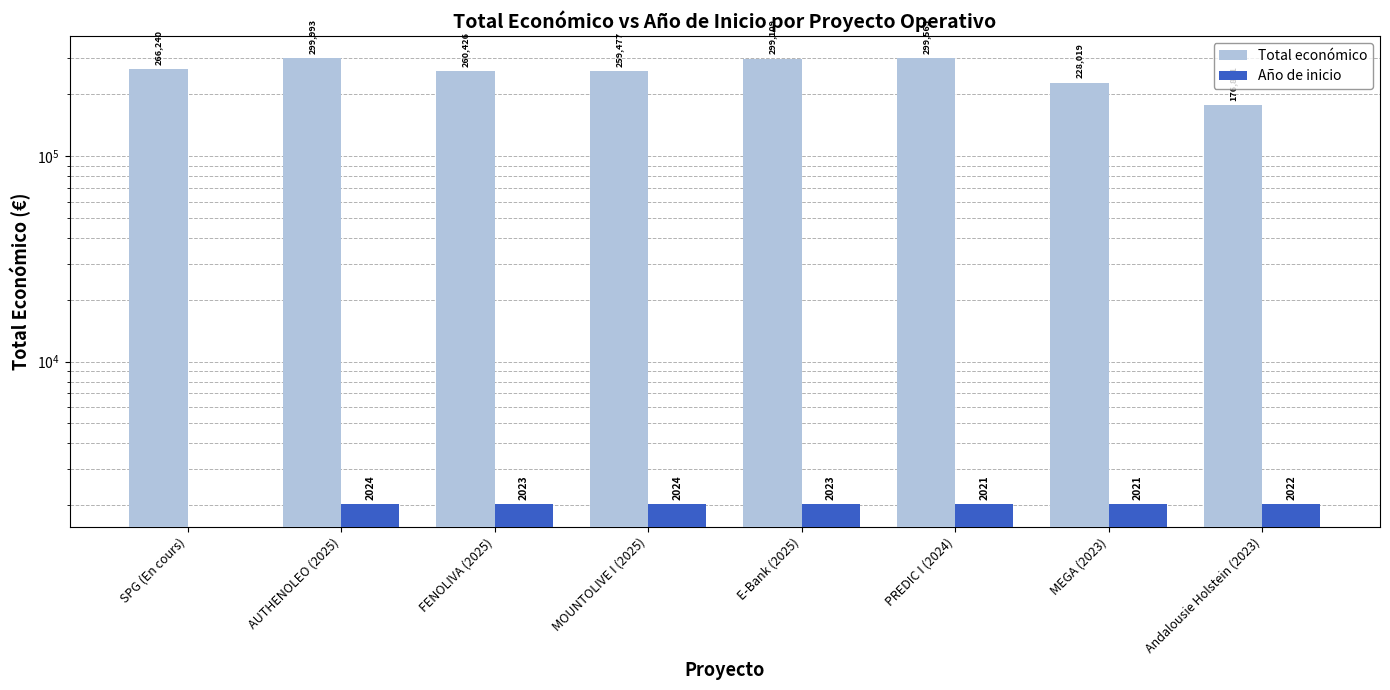

The Total económico series shows 243119 at Andalousie Holstein (2023). True or false?

False